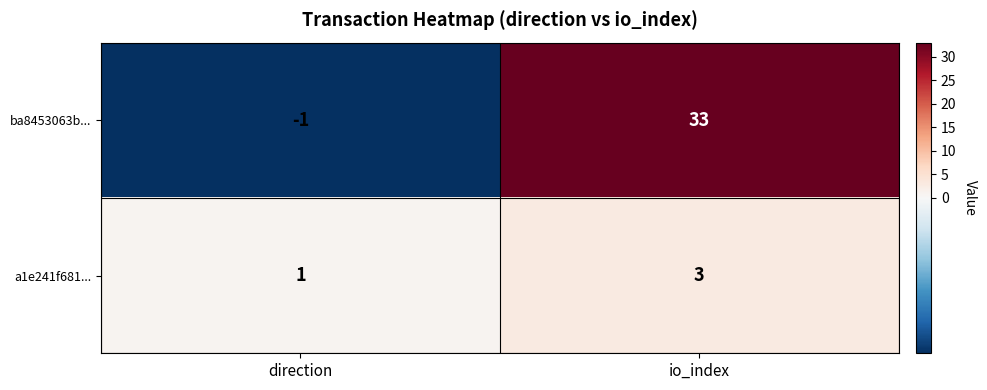

Where is ba8453063b... nearest to the value 16?

direction